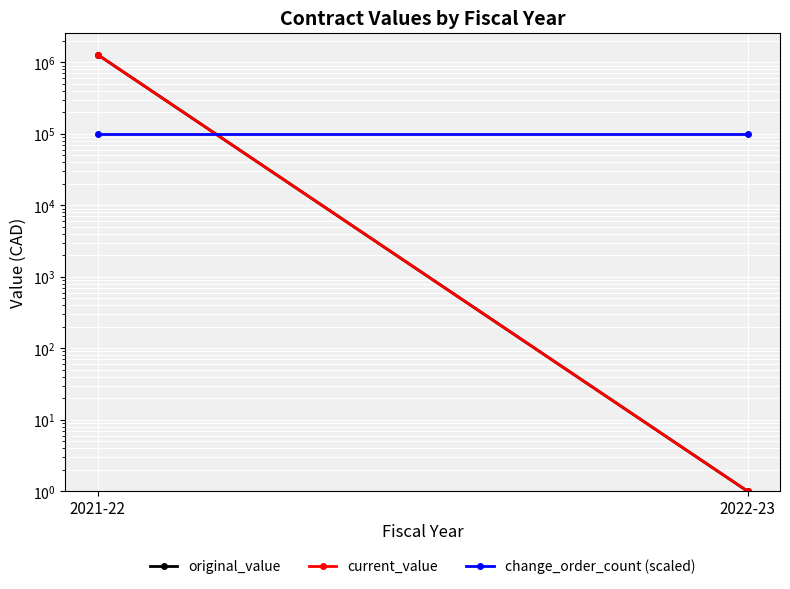

The original_value series shows 1 at 2022-23. True or false?

True